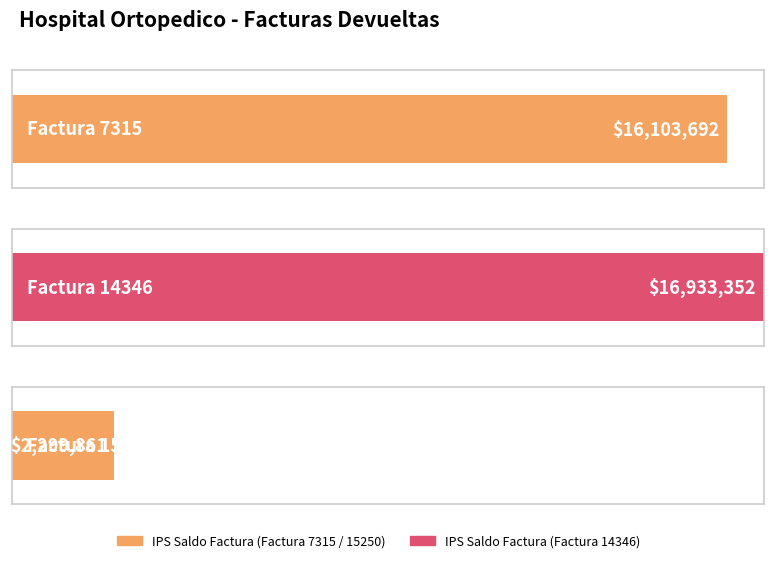

What is the sum of all values?

35336905